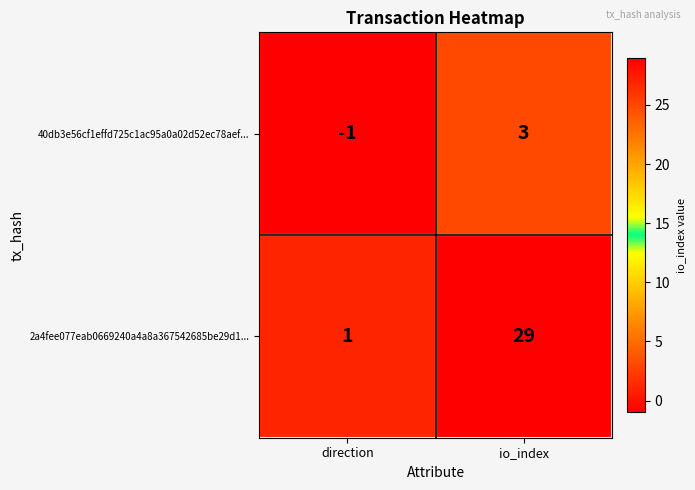

Rank the series at io_index from highest to lowest value.

2a4fee077eab0669240a4a8a367542685be29d1..., 40db3e56cf1effd725c1ac95a0a02d52ec78aef...